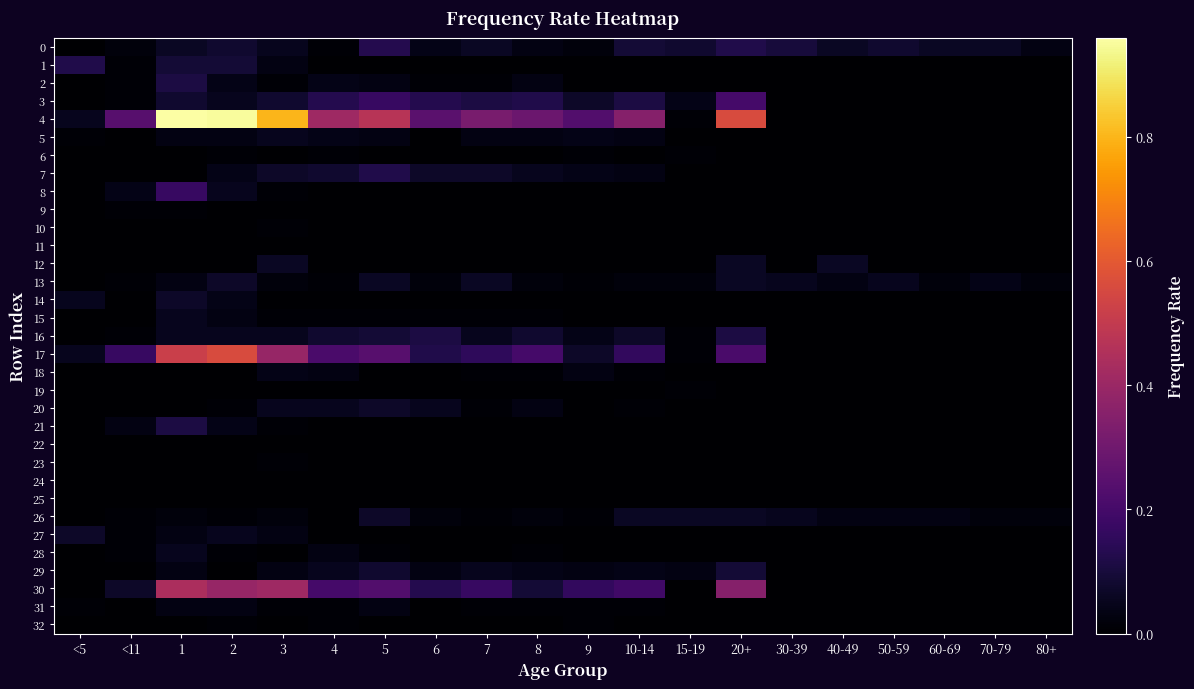

Reading right to left, list all the values displayed in this chart.

0: 80+=0.0	70-79=0.1	60-69=0.1	50-59=0.1	40-49=0.1	30-39=0.1	20+=0.1	15-19=0.1	10-14=0.1	9=0.0	8=0.0	7=0.1	6=0.0	5=0.1	4=0.0	3=0.1	2=0.1	1=0.1	<11=0.0	<5=0.0
1: 80+=0.0	70-79=0.0	60-69=0.0	50-59=0.0	40-49=0.0	30-39=0.0	20+=0.0	15-19=0.0	10-14=0.0	9=0.0	8=0.0	7=0.0	6=0.0	5=0.0	4=0.0	3=0.0	2=0.1	1=0.1	<11=0.0	<5=0.1
2: 80+=0.0	70-79=0.0	60-69=0.0	50-59=0.0	40-49=0.0	30-39=0.0	20+=0.0	15-19=0.0	10-14=0.0	9=0.0	8=0.0	7=0.0	6=0.0	5=0.0	4=0.0	3=0.0	2=0.0	1=0.1	<11=0.0	<5=0.0
3: 80+=0.0	70-79=0.0	60-69=0.0	50-59=0.0	40-49=0.0	30-39=0.0	20+=0.2	15-19=0.0	10-14=0.1	9=0.1	8=0.1	7=0.1	6=0.1	5=0.2	4=0.1	3=0.1	2=0.1	1=0.1	<11=0.0	<5=0.0
4: 80+=0.0	70-79=0.0	60-69=0.0	50-59=0.0	40-49=0.0	30-39=0.0	20+=0.6	15-19=0.0	10-14=0.3	9=0.2	8=0.3	7=0.3	6=0.2	5=0.5	4=0.4	3=0.8	2=0.9	1=1.0	<11=0.2	<5=0.1
5: 80+=0.0	70-79=0.0	60-69=0.0	50-59=0.0	40-49=0.0	30-39=0.0	20+=0.0	15-19=0.0	10-14=0.0	9=0.0	8=0.0	7=0.0	6=0.0	5=0.0	4=0.0	3=0.1	2=0.0	1=0.0	<11=0.0	<5=0.0
6: 80+=0.0	70-79=0.0	60-69=0.0	50-59=0.0	40-49=0.0	30-39=0.0	20+=0.0	15-19=0.0	10-14=0.0	9=0.0	8=0.0	7=0.0	6=0.0	5=0.0	4=0.0	3=0.0	2=0.0	1=0.0	<11=0.0	<5=0.0
7: 80+=0.0	70-79=0.0	60-69=0.0	50-59=0.0	40-49=0.0	30-39=0.0	20+=0.0	15-19=0.0	10-14=0.0	9=0.0	8=0.1	7=0.1	6=0.1	5=0.1	4=0.1	3=0.1	2=0.0	1=0.0	<11=0.0	<5=0.0
8: 80+=0.0	70-79=0.0	60-69=0.0	50-59=0.0	40-49=0.0	30-39=0.0	20+=0.0	15-19=0.0	10-14=0.0	9=0.0	8=0.0	7=0.0	6=0.0	5=0.0	4=0.0	3=0.0	2=0.1	1=0.2	<11=0.0	<5=0.0
9: 80+=0.0	70-79=0.0	60-69=0.0	50-59=0.0	40-49=0.0	30-39=0.0	20+=0.0	15-19=0.0	10-14=0.0	9=0.0	8=0.0	7=0.0	6=0.0	5=0.0	4=0.0	3=0.0	2=0.0	1=0.0	<11=0.0	<5=0.0
10: 80+=0.0	70-79=0.0	60-69=0.0	50-59=0.0	40-49=0.0	30-39=0.0	20+=0.0	15-19=0.0	10-14=0.0	9=0.0	8=0.0	7=0.0	6=0.0	5=0.0	4=0.0	3=0.0	2=0.0	1=0.0	<11=0.0	<5=0.0
11: 80+=0.0	70-79=0.0	60-69=0.0	50-59=0.0	40-49=0.0	30-39=0.0	20+=0.0	15-19=0.0	10-14=0.0	9=0.0	8=0.0	7=0.0	6=0.0	5=0.0	4=0.0	3=0.0	2=0.0	1=0.0	<11=0.0	<5=0.0
12: 80+=0.0	70-79=0.0	60-69=0.0	50-59=0.0	40-49=0.1	30-39=0.0	20+=0.1	15-19=0.0	10-14=0.0	9=0.0	8=0.0	7=0.0	6=0.0	5=0.0	4=0.0	3=0.1	2=0.0	1=0.0	<11=0.0	<5=0.0
13: 80+=0.0	70-79=0.0	60-69=0.0	50-59=0.1	40-49=0.0	30-39=0.1	20+=0.1	15-19=0.0	10-14=0.0	9=0.0	8=0.0	7=0.1	6=0.0	5=0.1	4=0.0	3=0.0	2=0.1	1=0.0	<11=0.0	<5=0.0
14: 80+=0.0	70-79=0.0	60-69=0.0	50-59=0.0	40-49=0.0	30-39=0.0	20+=0.0	15-19=0.0	10-14=0.0	9=0.0	8=0.0	7=0.0	6=0.0	5=0.0	4=0.0	3=0.0	2=0.0	1=0.1	<11=0.0	<5=0.1
15: 80+=0.0	70-79=0.0	60-69=0.0	50-59=0.0	40-49=0.0	30-39=0.0	20+=0.0	15-19=0.0	10-14=0.0	9=0.0	8=0.0	7=0.0	6=0.0	5=0.0	4=0.0	3=0.0	2=0.0	1=0.1	<11=0.0	<5=0.0
16: 80+=0.0	70-79=0.0	60-69=0.0	50-59=0.0	40-49=0.0	30-39=0.0	20+=0.1	15-19=0.0	10-14=0.1	9=0.0	8=0.1	7=0.1	6=0.1	5=0.1	4=0.1	3=0.1	2=0.1	1=0.1	<11=0.0	<5=0.0
17: 80+=0.0	70-79=0.0	60-69=0.0	50-59=0.0	40-49=0.0	30-39=0.0	20+=0.2	15-19=0.0	10-14=0.2	9=0.1	8=0.2	7=0.1	6=0.1	5=0.2	4=0.2	3=0.4	2=0.6	1=0.5	<11=0.2	<5=0.1
18: 80+=0.0	70-79=0.0	60-69=0.0	50-59=0.0	40-49=0.0	30-39=0.0	20+=0.0	15-19=0.0	10-14=0.0	9=0.0	8=0.0	7=0.0	6=0.0	5=0.0	4=0.0	3=0.0	2=0.0	1=0.0	<11=0.0	<5=0.0
19: 80+=0.0	70-79=0.0	60-69=0.0	50-59=0.0	40-49=0.0	30-39=0.0	20+=0.0	15-19=0.0	10-14=0.0	9=0.0	8=0.0	7=0.0	6=0.0	5=0.0	4=0.0	3=0.0	2=0.0	1=0.0	<11=0.0	<5=0.0
20: 80+=0.0	70-79=0.0	60-69=0.0	50-59=0.0	40-49=0.0	30-39=0.0	20+=0.0	15-19=0.0	10-14=0.0	9=0.0	8=0.0	7=0.0	6=0.1	5=0.1	4=0.1	3=0.1	2=0.0	1=0.0	<11=0.0	<5=0.0
21: 80+=0.0	70-79=0.0	60-69=0.0	50-59=0.0	40-49=0.0	30-39=0.0	20+=0.0	15-19=0.0	10-14=0.0	9=0.0	8=0.0	7=0.0	6=0.0	5=0.0	4=0.0	3=0.0	2=0.0	1=0.1	<11=0.0	<5=0.0
22: 80+=0.0	70-79=0.0	60-69=0.0	50-59=0.0	40-49=0.0	30-39=0.0	20+=0.0	15-19=0.0	10-14=0.0	9=0.0	8=0.0	7=0.0	6=0.0	5=0.0	4=0.0	3=0.0	2=0.0	1=0.0	<11=0.0	<5=0.0
23: 80+=0.0	70-79=0.0	60-69=0.0	50-59=0.0	40-49=0.0	30-39=0.0	20+=0.0	15-19=0.0	10-14=0.0	9=0.0	8=0.0	7=0.0	6=0.0	5=0.0	4=0.0	3=0.0	2=0.0	1=0.0	<11=0.0	<5=0.0
24: 80+=0.0	70-79=0.0	60-69=0.0	50-59=0.0	40-49=0.0	30-39=0.0	20+=0.0	15-19=0.0	10-14=0.0	9=0.0	8=0.0	7=0.0	6=0.0	5=0.0	4=0.0	3=0.0	2=0.0	1=0.0	<11=0.0	<5=0.0
25: 80+=0.0	70-79=0.0	60-69=0.0	50-59=0.0	40-49=0.0	30-39=0.0	20+=0.0	15-19=0.0	10-14=0.0	9=0.0	8=0.0	7=0.0	6=0.0	5=0.0	4=0.0	3=0.0	2=0.0	1=0.0	<11=0.0	<5=0.0
26: 80+=0.0	70-79=0.0	60-69=0.0	50-59=0.0	40-49=0.0	30-39=0.1	20+=0.1	15-19=0.1	10-14=0.1	9=0.0	8=0.0	7=0.0	6=0.0	5=0.1	4=0.0	3=0.0	2=0.0	1=0.0	<11=0.0	<5=0.0
27: 80+=0.0	70-79=0.0	60-69=0.0	50-59=0.0	40-49=0.0	30-39=0.0	20+=0.0	15-19=0.0	10-14=0.0	9=0.0	8=0.0	7=0.0	6=0.0	5=0.0	4=0.0	3=0.0	2=0.1	1=0.0	<11=0.0	<5=0.1
28: 80+=0.0	70-79=0.0	60-69=0.0	50-59=0.0	40-49=0.0	30-39=0.0	20+=0.0	15-19=0.0	10-14=0.0	9=0.0	8=0.0	7=0.0	6=0.0	5=0.0	4=0.0	3=0.0	2=0.0	1=0.1	<11=0.0	<5=0.0
29: 80+=0.0	70-79=0.0	60-69=0.0	50-59=0.0	40-49=0.0	30-39=0.0	20+=0.1	15-19=0.0	10-14=0.0	9=0.0	8=0.0	7=0.1	6=0.0	5=0.1	4=0.1	3=0.0	2=0.0	1=0.0	<11=0.0	<5=0.0
30: 80+=0.0	70-79=0.0	60-69=0.0	50-59=0.0	40-49=0.0	30-39=0.0	20+=0.3	15-19=0.0	10-14=0.2	9=0.2	8=0.1	7=0.2	6=0.1	5=0.2	4=0.2	3=0.4	2=0.4	1=0.4	<11=0.1	<5=0.0
31: 80+=0.0	70-79=0.0	60-69=0.0	50-59=0.0	40-49=0.0	30-39=0.0	20+=0.0	15-19=0.0	10-14=0.0	9=0.0	8=0.0	7=0.0	6=0.0	5=0.0	4=0.0	3=0.0	2=0.0	1=0.0	<11=0.0	<5=0.0
32: 80+=0.0	70-79=0.0	60-69=0.0	50-59=0.0	40-49=0.0	30-39=0.0	20+=0.0	15-19=0.0	10-14=0.0	9=0.0	8=0.0	7=0.0	6=0.0	5=0.0	4=0.0	3=0.0	2=0.0	1=0.0	<11=0.0	<5=0.0